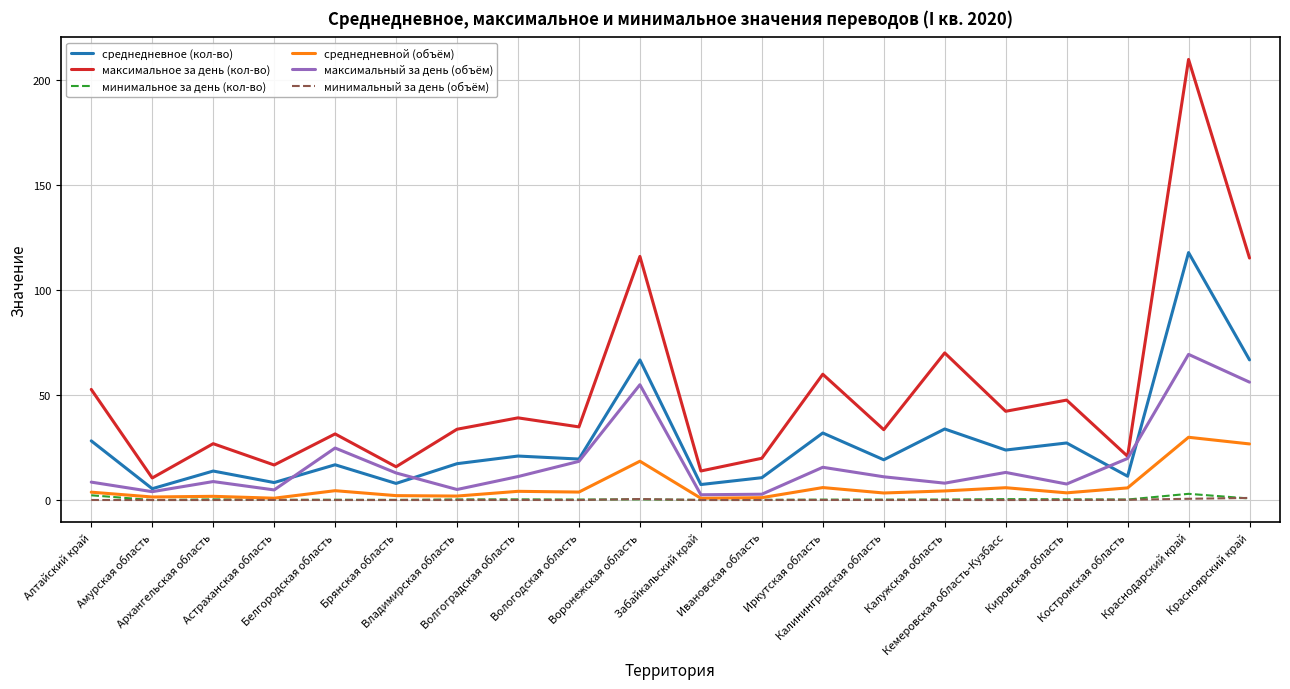

True or false: минимальное за день (кол-во) and среднедневное (кол-во) intersect in this chart.

False